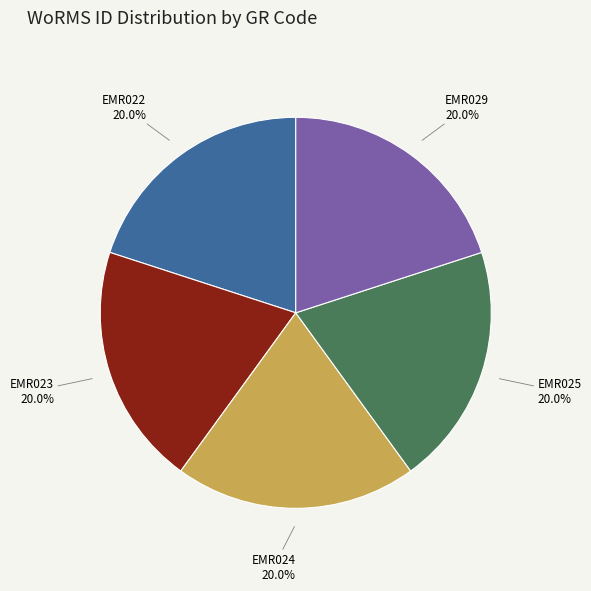

Does EMR023 account for over 50% of the chart?

No